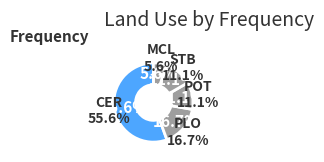

Approximately how many times larger is the value at POT compared to STB?

1.0